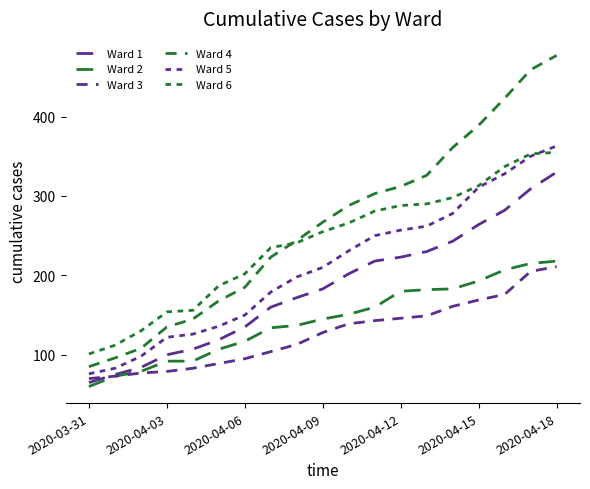

True or false: Ward 5 and Ward 2 intersect in this chart.

False